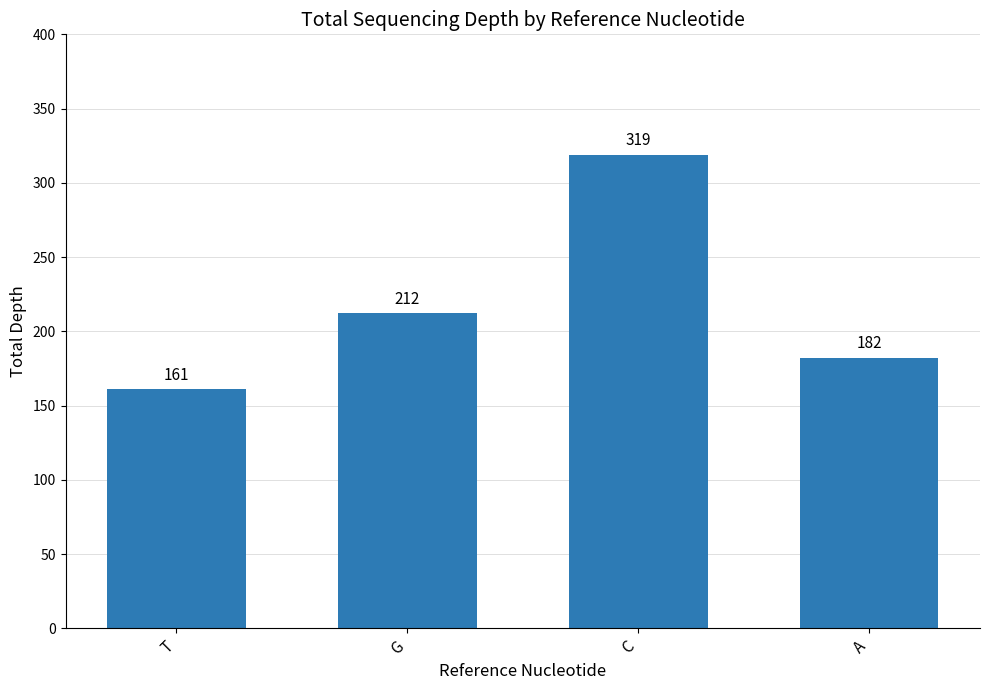

Count the number of data series in this chart.

1